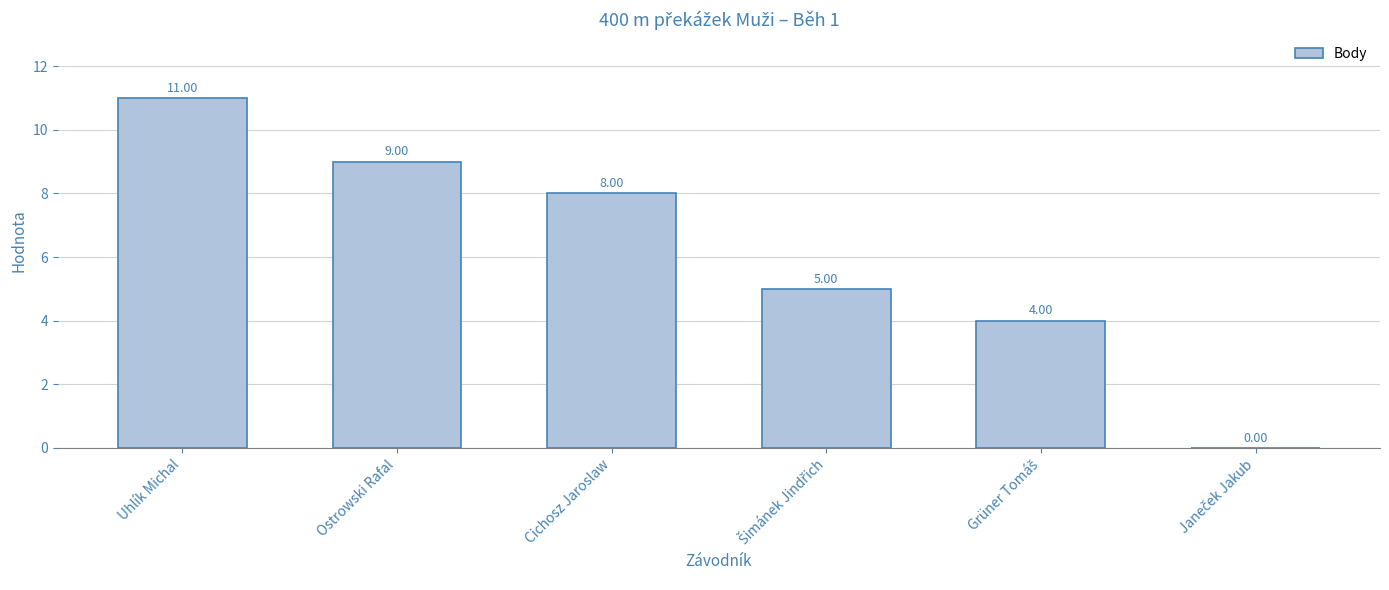

How many values are above zero?

5